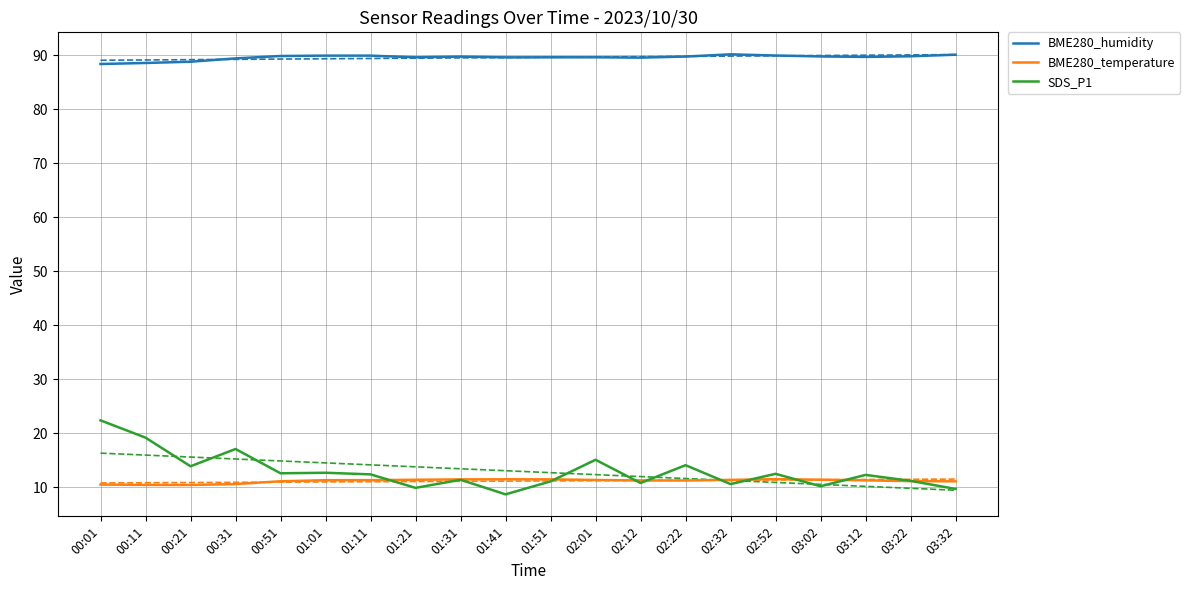

At which label does SDS_P1 reach its minimum?

01:41